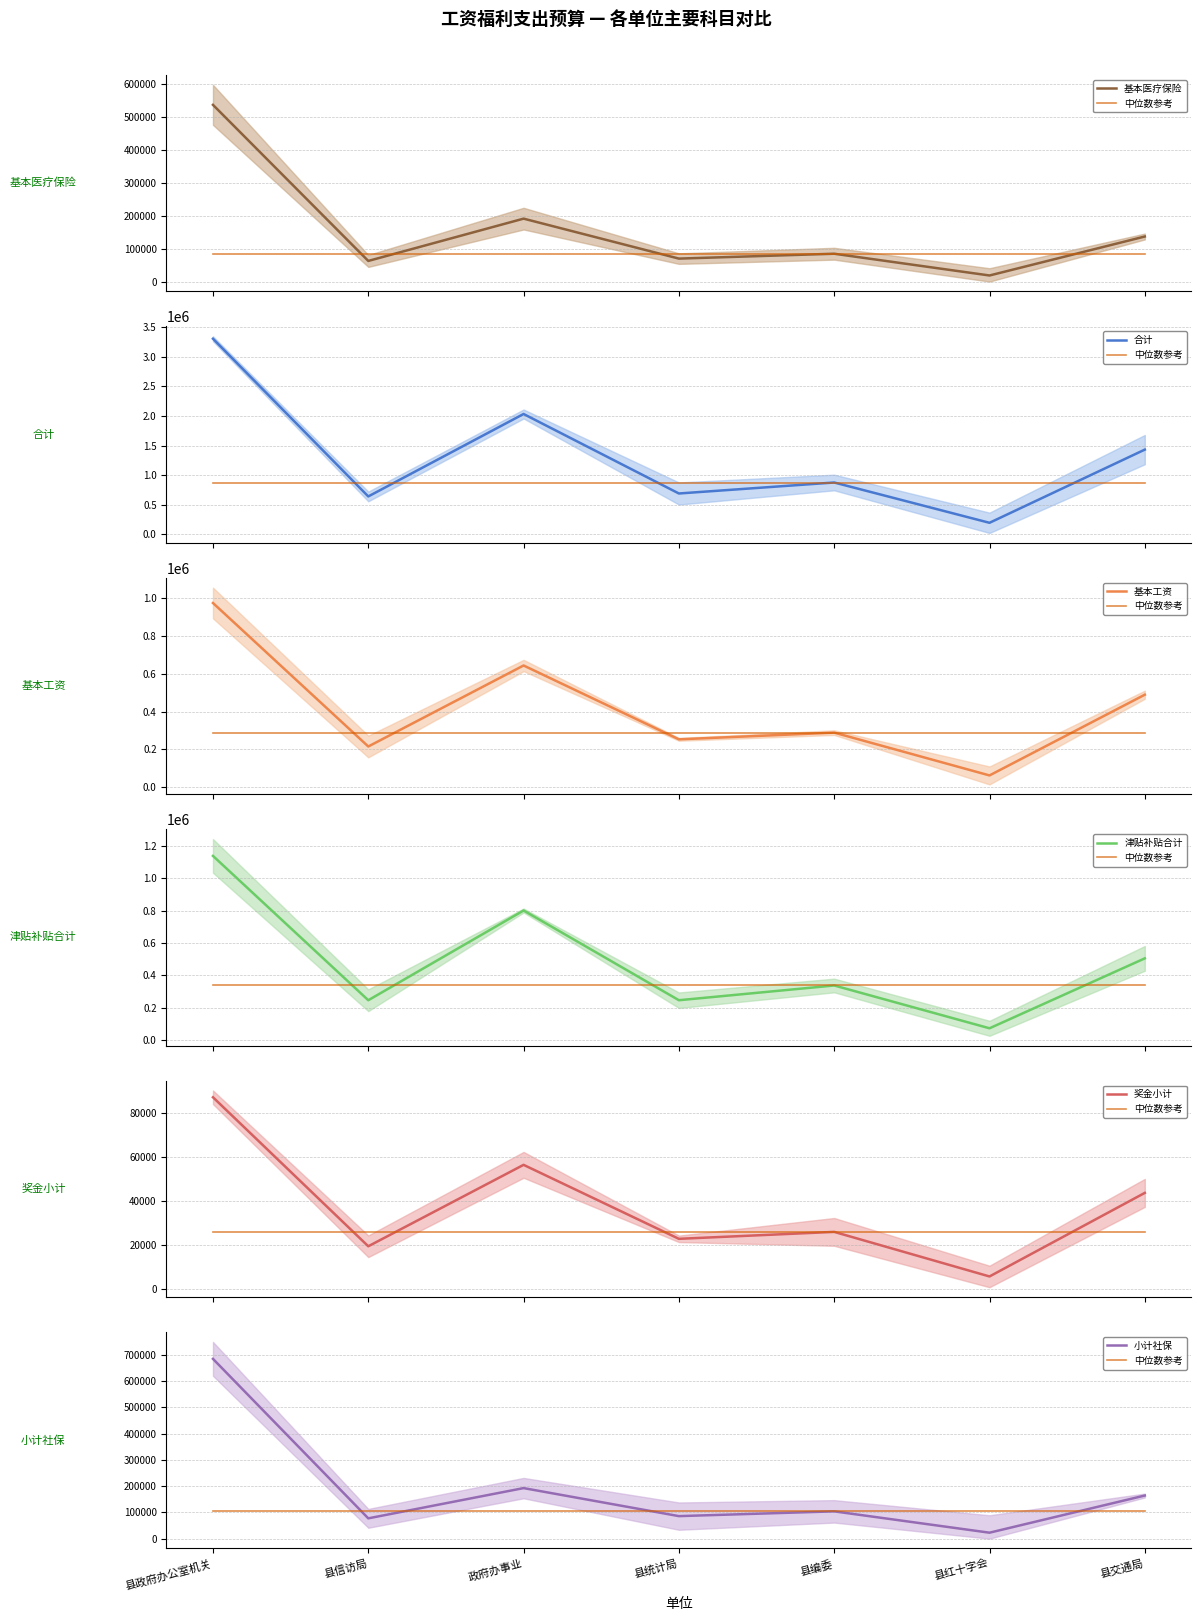

What position from the right is 县信访局?

6